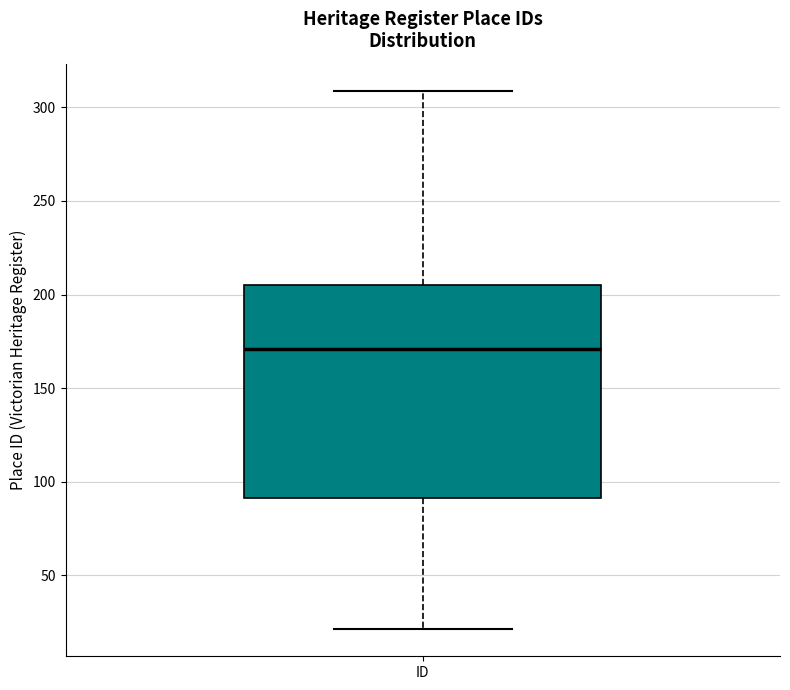

Read this box plot against the y-axis: the position of the median line, the range covered by the box, and the ends of both whiskers. The values are not printed on the chart, so give them approximately, as read against the axis.

median 170, box 90 to 205, whiskers 20 to 310